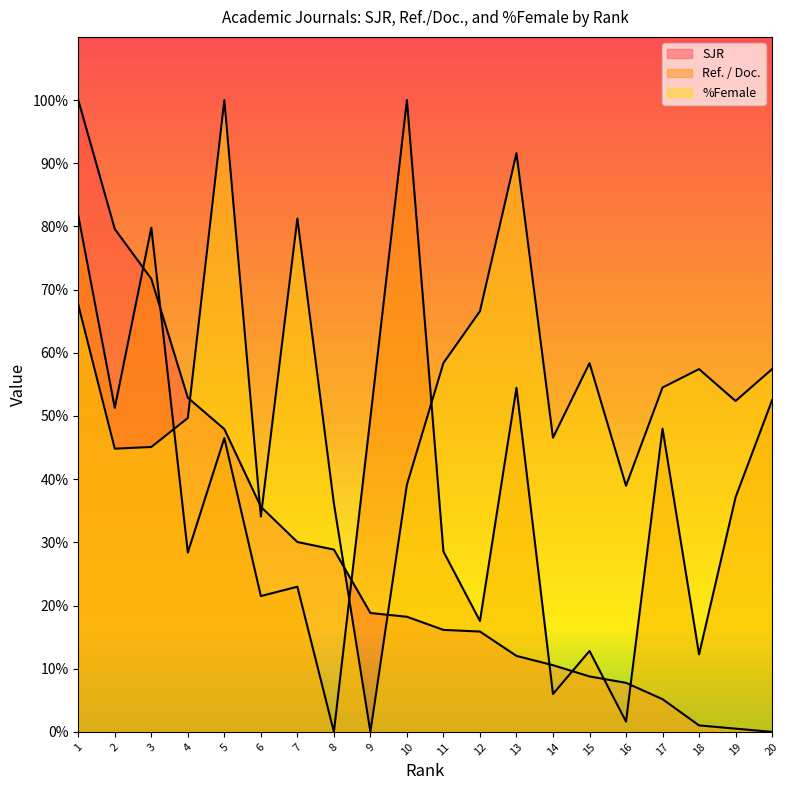

The value of SJR at 15 is 8.8. True or false?

True